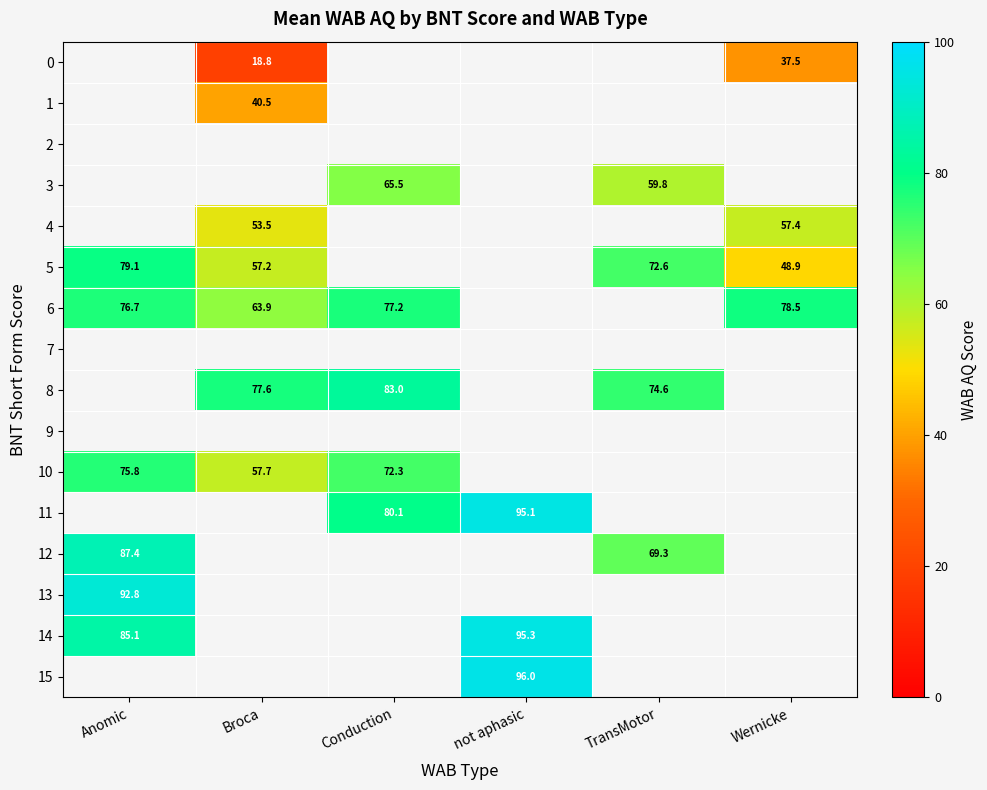

Read the 15 value at not aphasic.

96.0